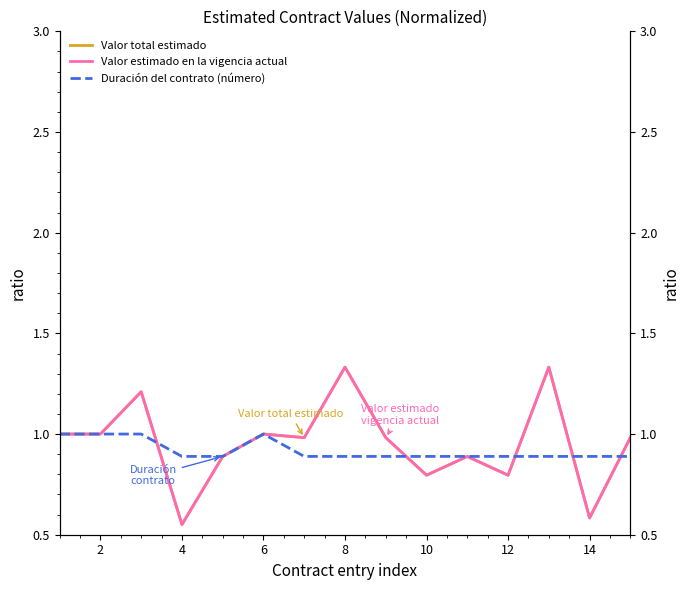

Count the Duración del contrato (número) values in the range 0 to 1.

15